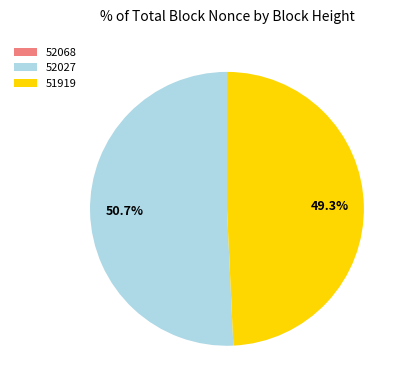

Is there any slice that represents more than half of the pie?

Yes